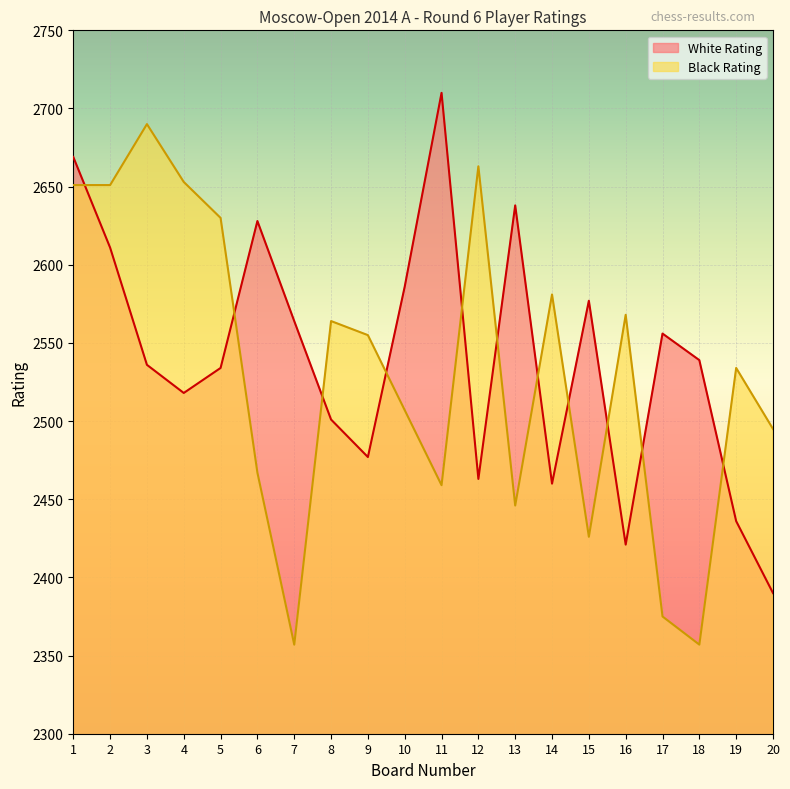

Rank the series by their average value, from highest to lowest.

White Rating, Black Rating